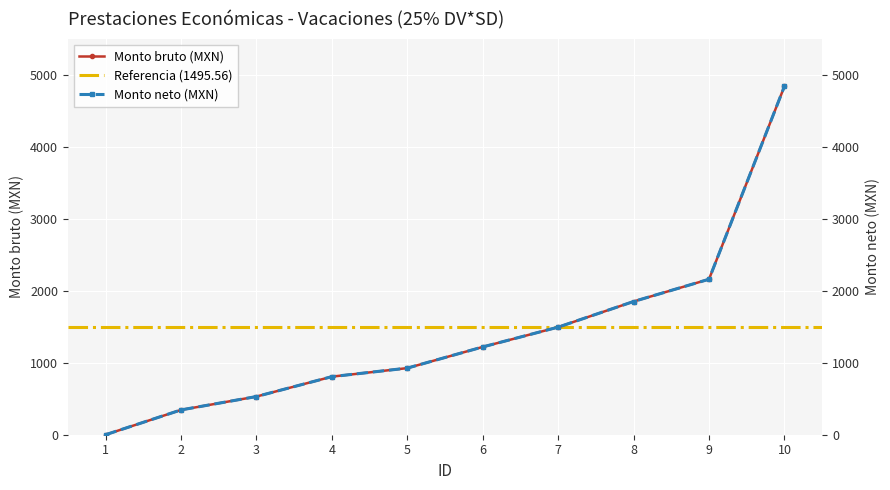

Rank the categories by Monto neto (MXN) value from highest to lowest.

10, 9, 8, 7, 6, 5, 4, 3, 2, 1